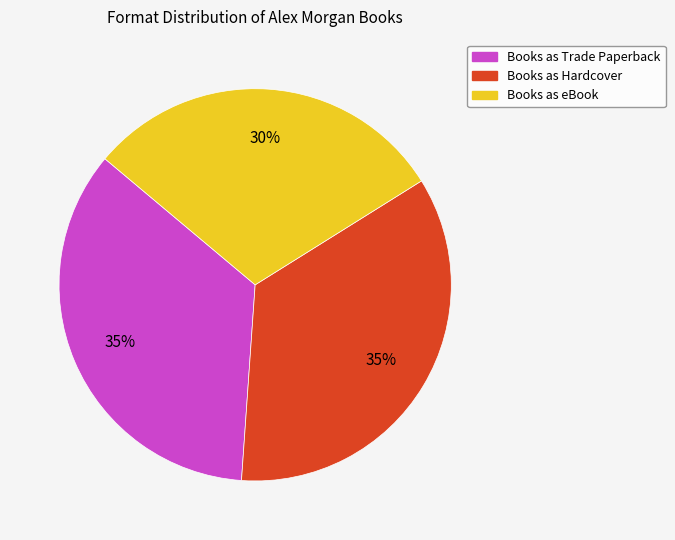

Is there any slice that represents more than half of the pie?

No